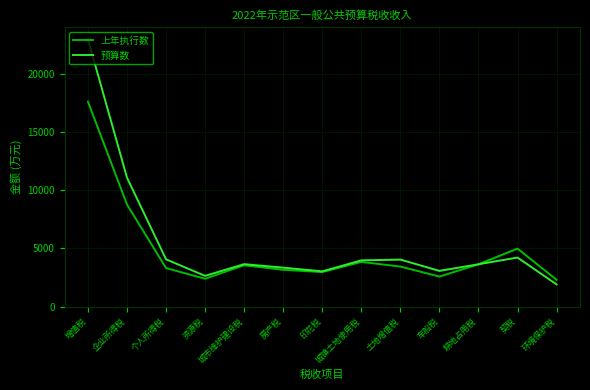

How many data points does each series have?

13